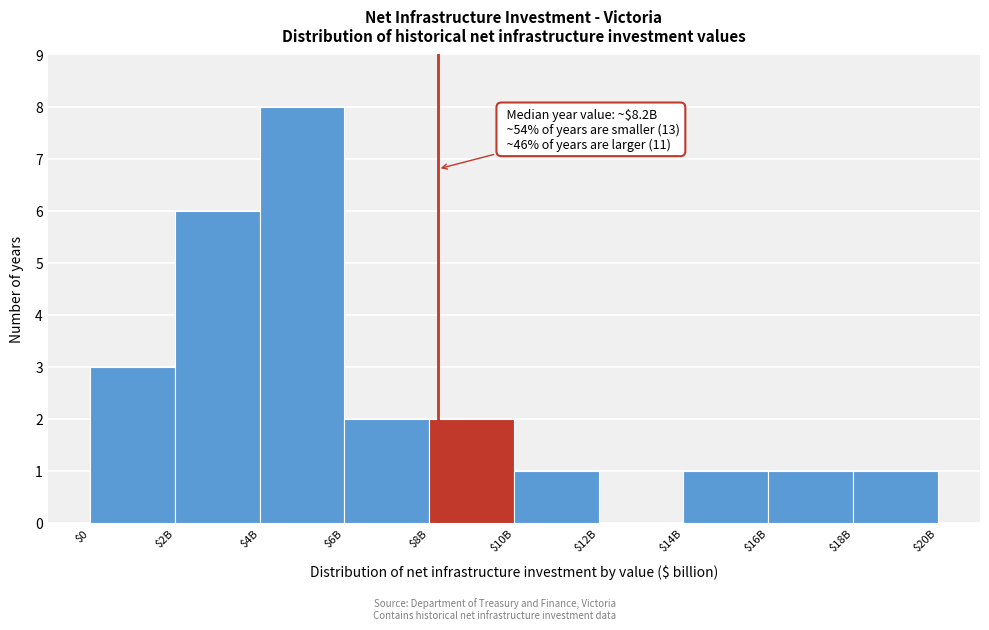

Is it true that the value at $14B is 0?

False